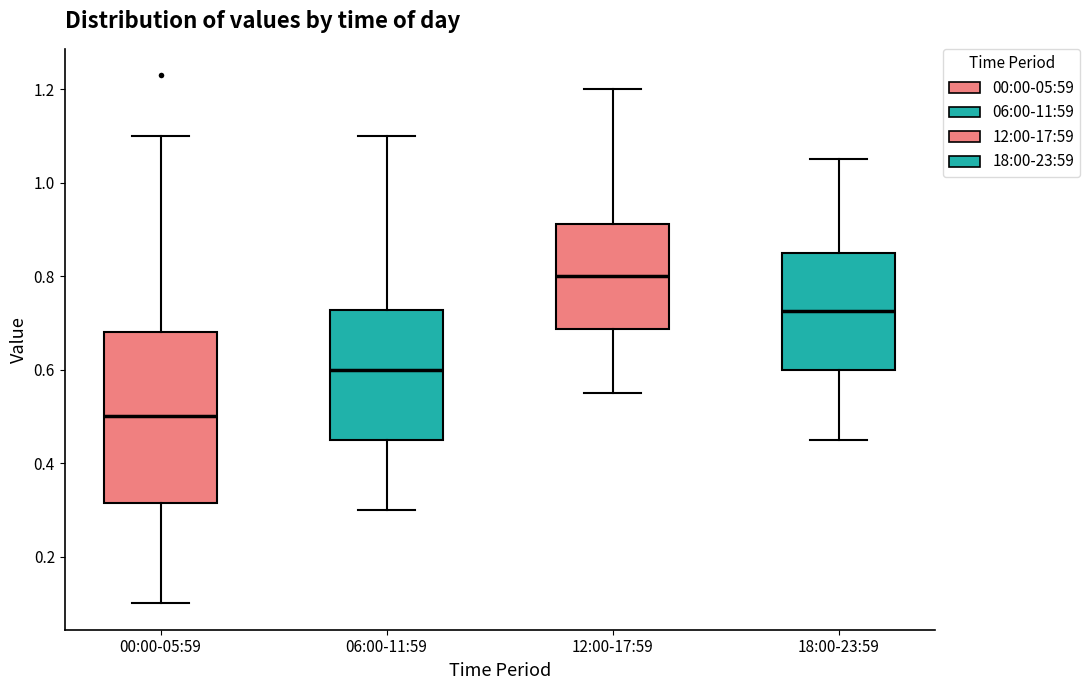

Reading left to right, read every box against the y-axis: the position of its median line, the range the box covers, and the ends of its whiskers. The values are not printed on the chart, so give them approximately, as read against the axis.

00:00-05:59: median 0.50, box 0.32 to 0.68, whiskers 0.10 to 1.10
06:00-11:59: median 0.60, box 0.46 to 0.72, whiskers 0.30 to 1.10
12:00-17:59: median 0.80, box 0.68 to 0.92, whiskers 0.56 to 1.20
18:00-23:59: median 0.72, box 0.60 to 0.86, whiskers 0.46 to 1.06